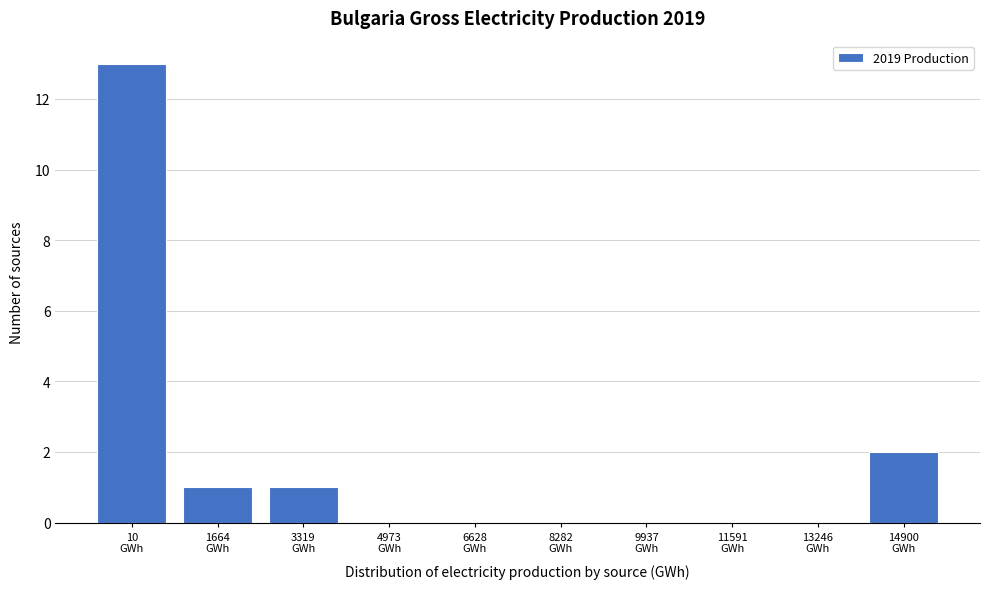

What is the sum of all values?

17